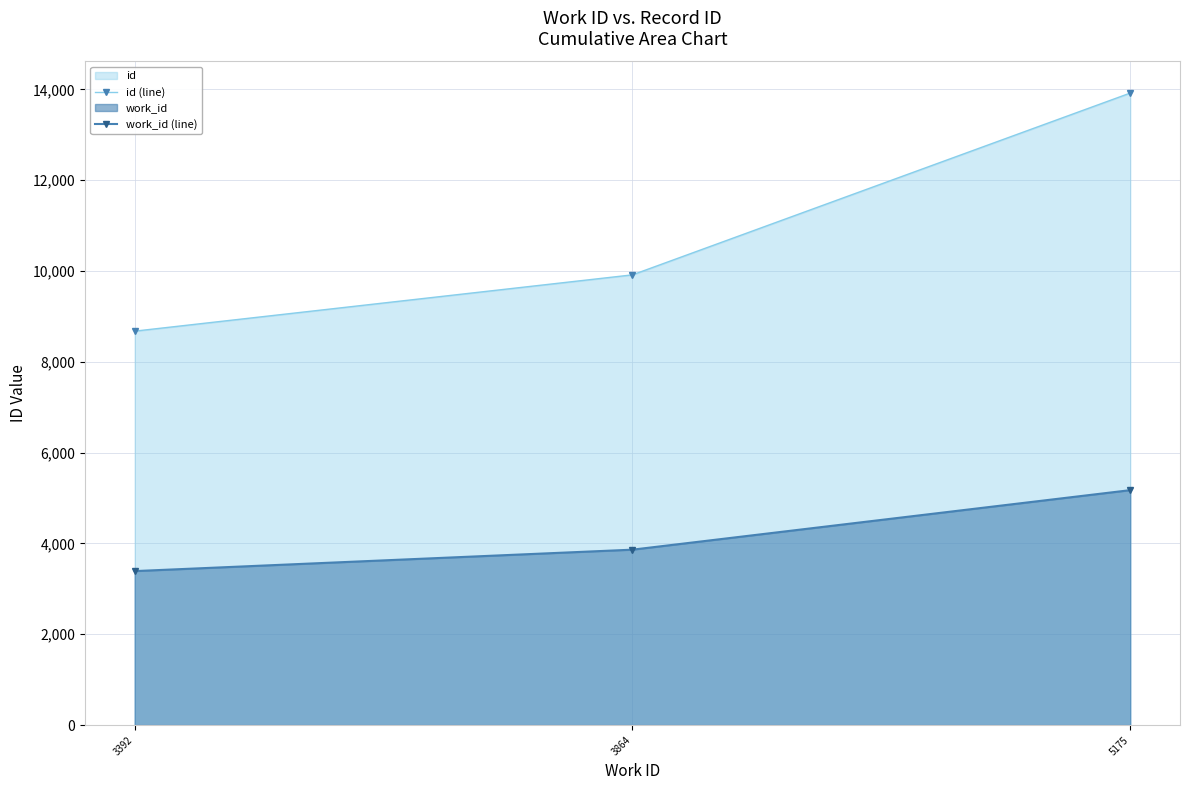

Reading left to right, list all the values displayed in this chart.

id (line): 3392=8677	3864=9917	5175=13921
work_id (line): 3392=3392	3864=3864	5175=5175